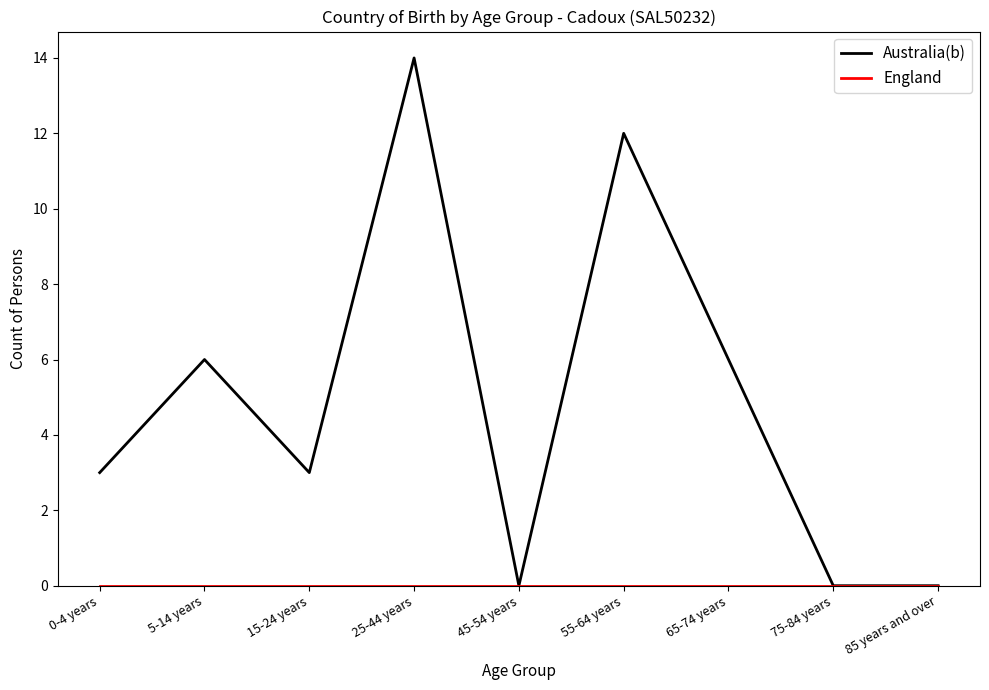

Which series has the largest total across all categories?

Australia(b)